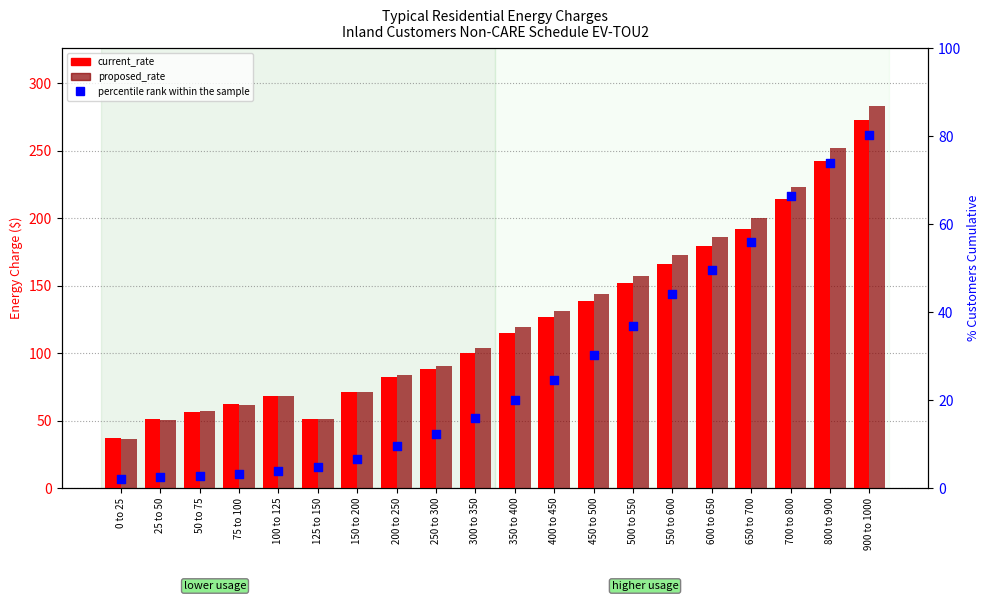

What are all the series names shown in the legend?

current_rate, proposed_rate, percentile rank within the sample